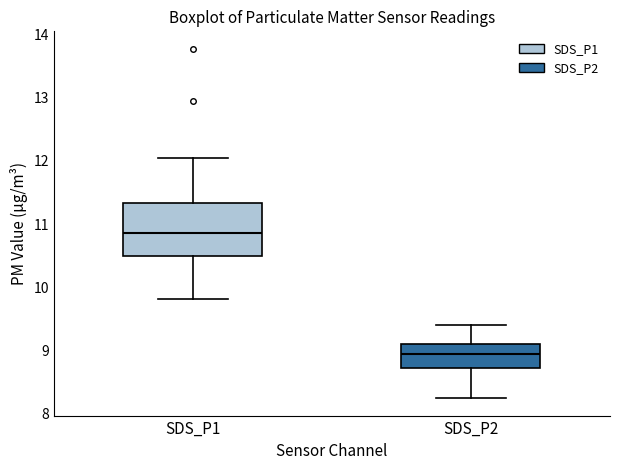

Reading left to right, transcribe this box plot: for each box, give where its median line is, the range the box spans, and where its two whiskers end, as read against the y-axis. The values are not printed on the chart, so give them approximately, as read against the axis.

SDS_P1: median 10.9, box 10.5 to 11.3, whiskers 9.8 to 12.1
SDS_P2: median 8.9, box 8.7 to 9.1, whiskers 8.3 to 9.4